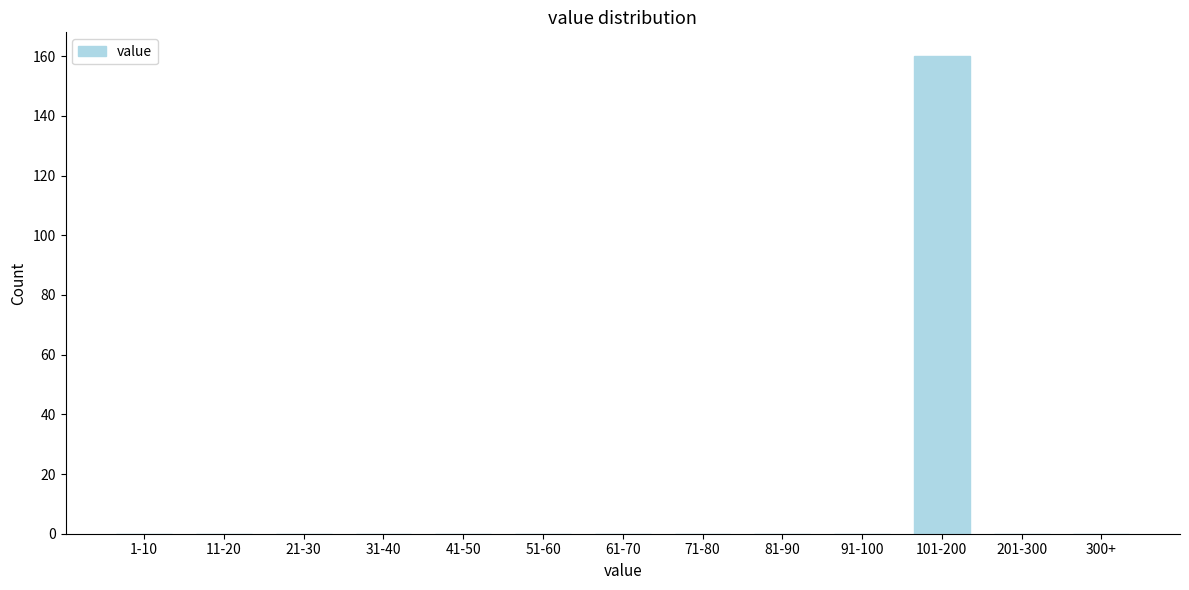

Reading left to right, list all the values displayed in this chart.

1-10=0	11-20=0	21-30=0	31-40=0	41-50=0	51-60=0	61-70=0	71-80=0	81-90=0	91-100=0	101-200=160	201-300=0	300+=0